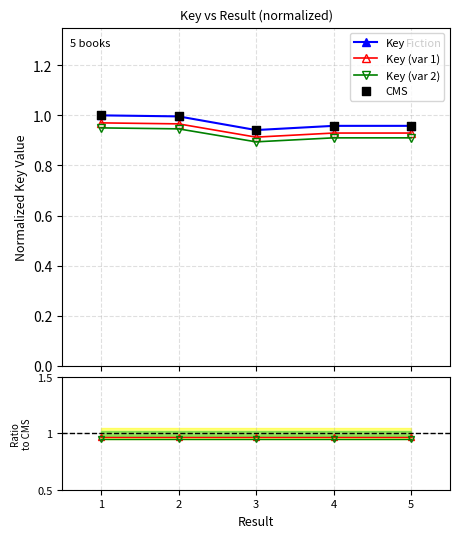

At which category is the sum across all series the highest?

1